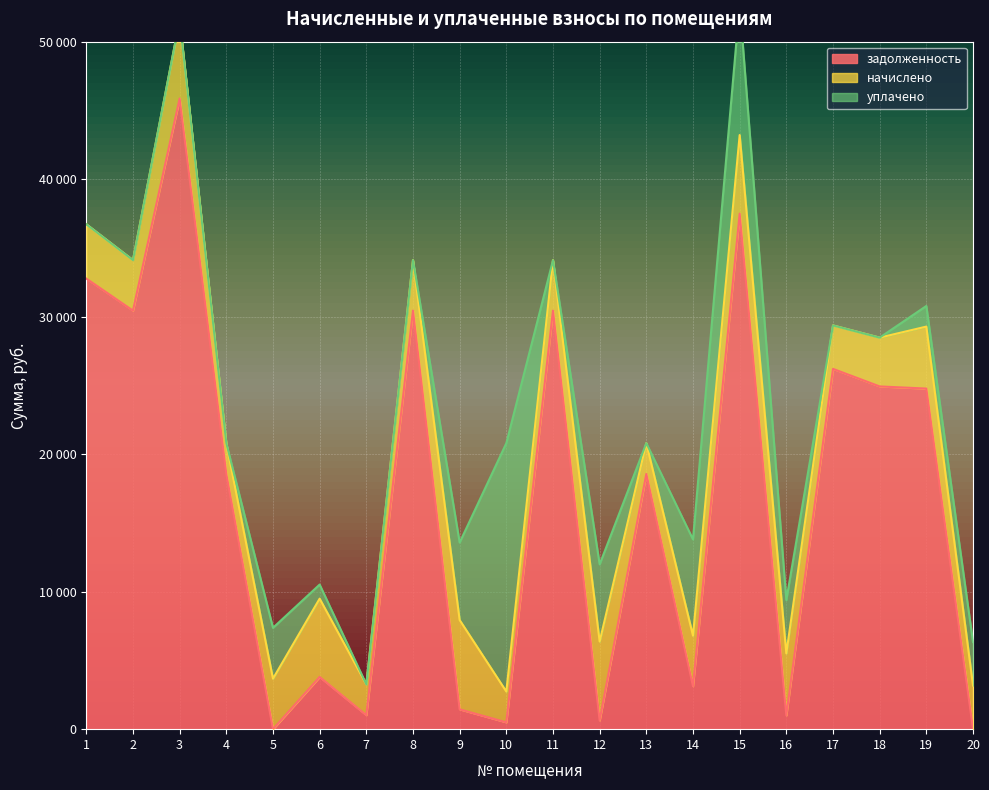

How many lines are shown in the chart?

3